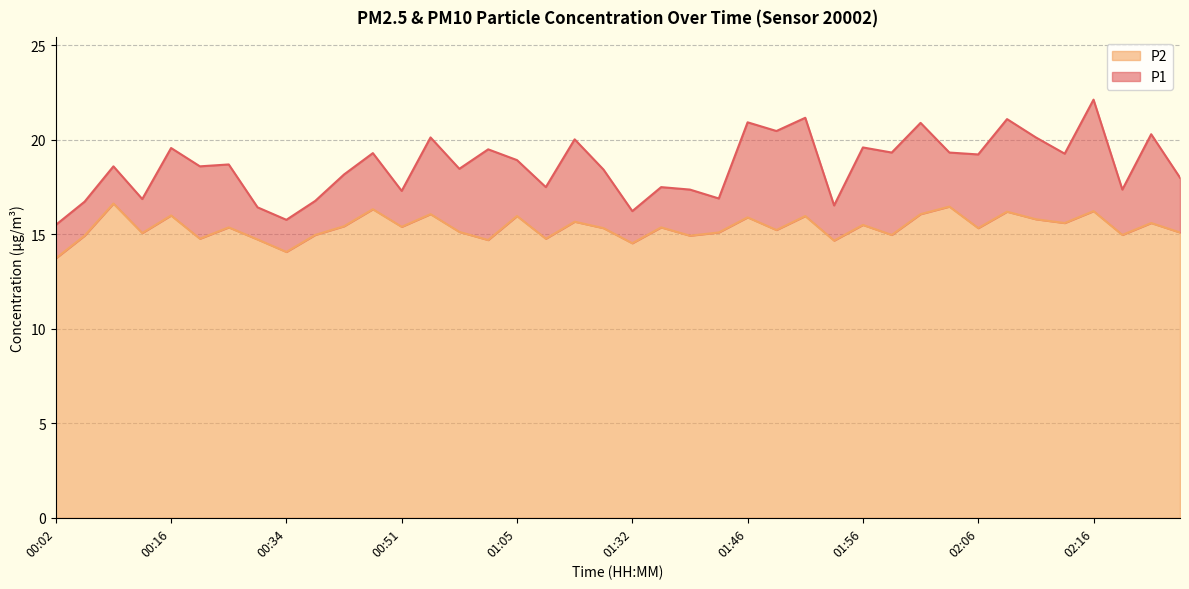

Reading left to right, transcribe all the data shown in this chart.

P1: 00:02=15.5	00:05=16.7	00:11=18.6	00:14=16.9	00:16=19.6	00:22=18.6	00:25=18.7	00:31=16.4	00:34=15.8	00:36=16.8	00:42=18.2	00:45=19.3	00:51=17.3	00:54=20.1	00:56=18.5	01:03=19.5	01:05=18.9	01:12=17.5	01:14=20.0	01:21=18.4	01:32=16.2	01:35=17.5	01:41=17.4	01:44=16.9	01:46=20.9	01:49=20.5	01:51=21.2	01:54=16.5	01:56=19.6	01:59=19.3	02:01=20.9	02:04=19.3	02:06=19.2	02:09=21.1	02:11=20.1	02:14=19.3	02:16=22.1	02:23=17.4	02:25=20.3	02:31=18.0
P2: 00:02=13.7	00:05=14.9	00:11=16.6	00:14=15.1	00:16=16.0	00:22=14.8	00:25=15.4	00:31=14.7	00:34=14.1	00:36=15.0	00:42=15.4	00:45=16.3	00:51=15.4	00:54=16.1	00:56=15.1	01:03=14.7	01:05=16.0	01:12=14.8	01:14=15.7	01:21=15.3	01:32=14.5	01:35=15.4	01:41=14.9	01:44=15.1	01:46=15.9	01:49=15.2	01:51=16.0	01:54=14.7	01:56=15.5	01:59=15.0	02:01=16.1	02:04=16.5	02:06=15.3	02:09=16.2	02:11=15.8	02:14=15.6	02:16=16.2	02:23=15.0	02:25=15.6	02:31=15.1